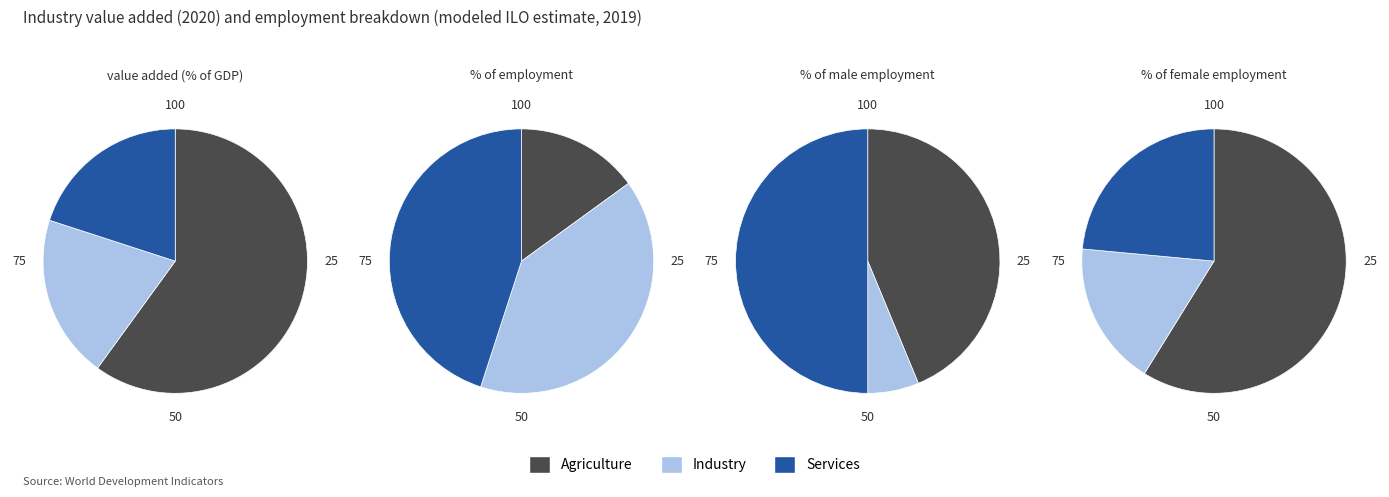

The 2 slice represents 17% of the pie. True or false?

False